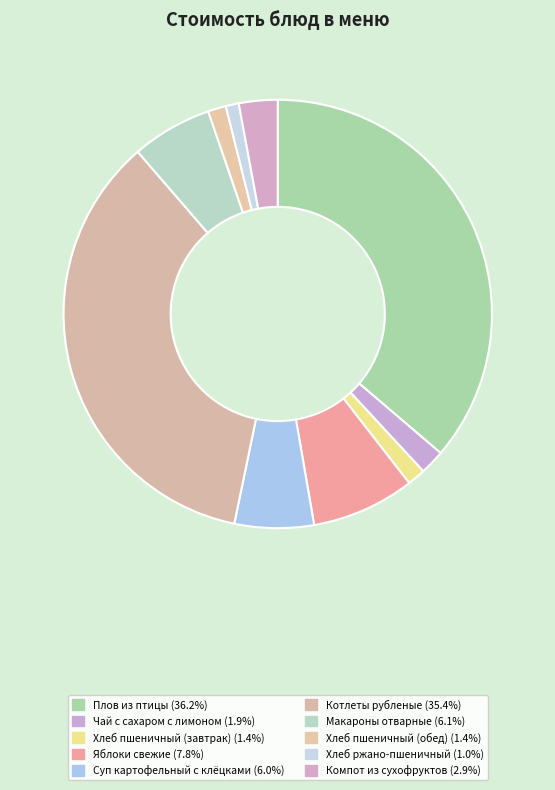

What is the ratio of the value at Хлеб ржано-пшеничный to the value at Хлеб пшеничный (обед)?

0.7